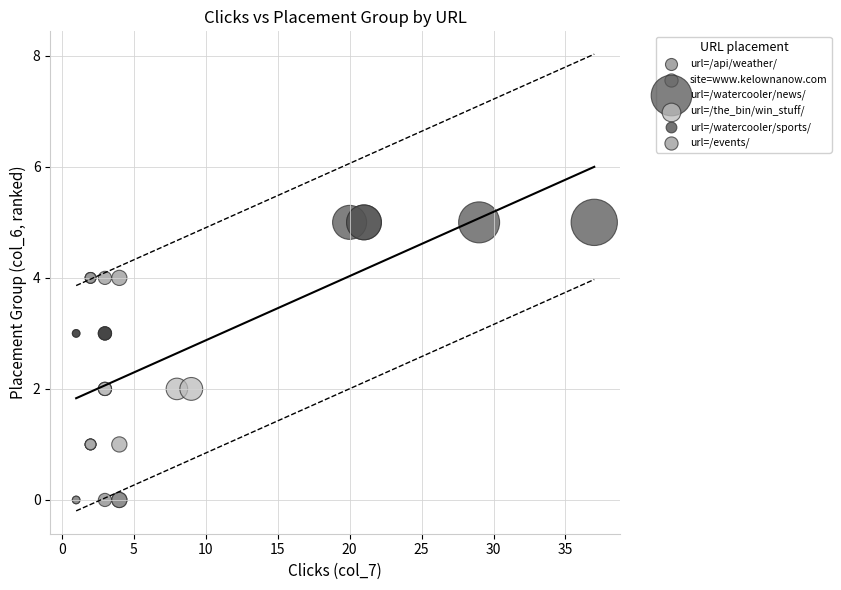

Which series reaches the maximum Y coordinate?

url=/watercooler/news/